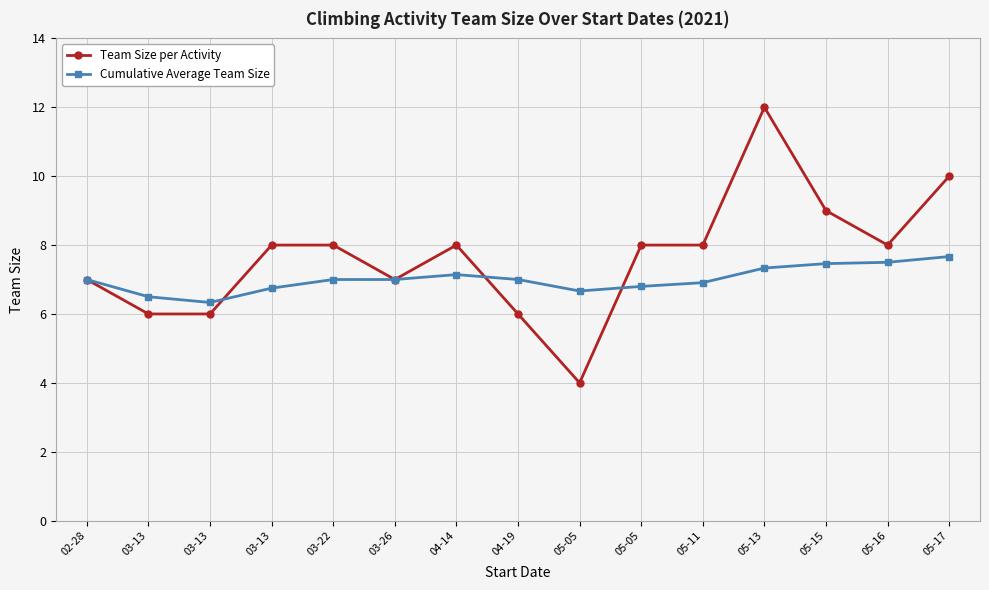

What are all the series names shown in the legend?

Team Size per Activity, Cumulative Average Team Size